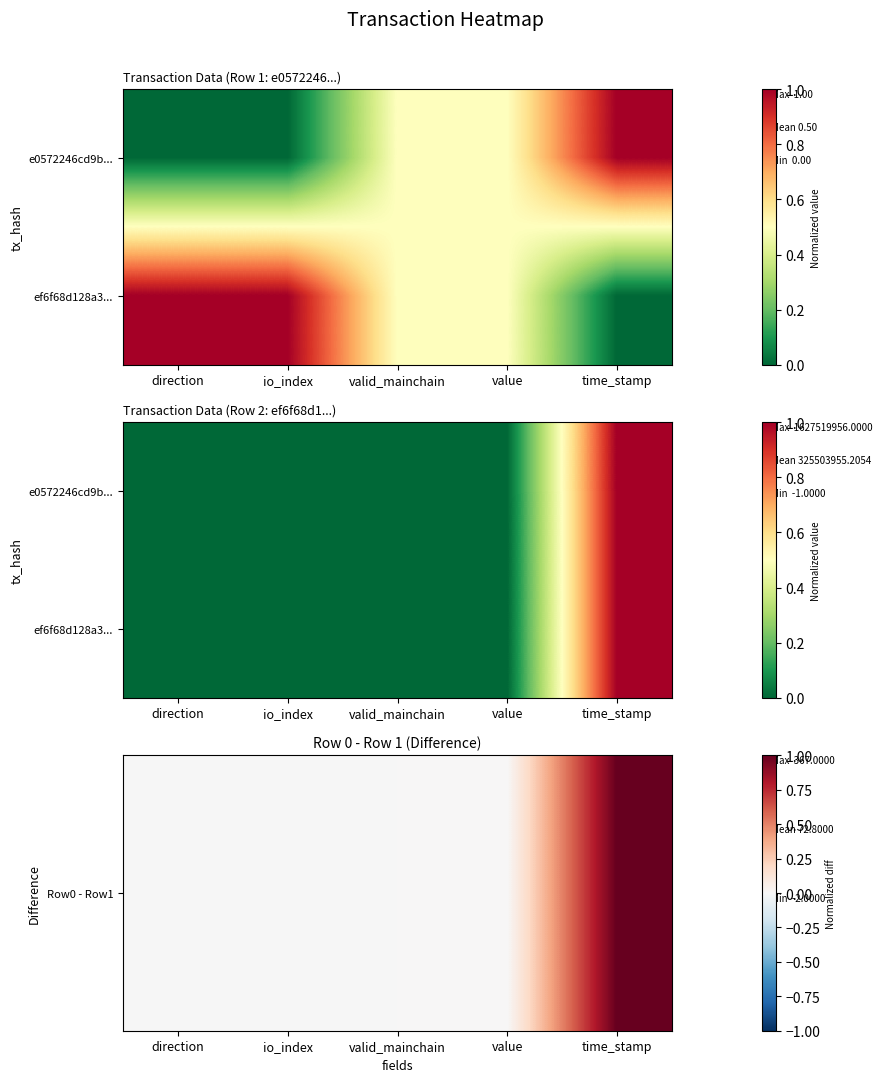

True or false: ef6f68d128a3... has a value of 0.3 at time_stamp.

False